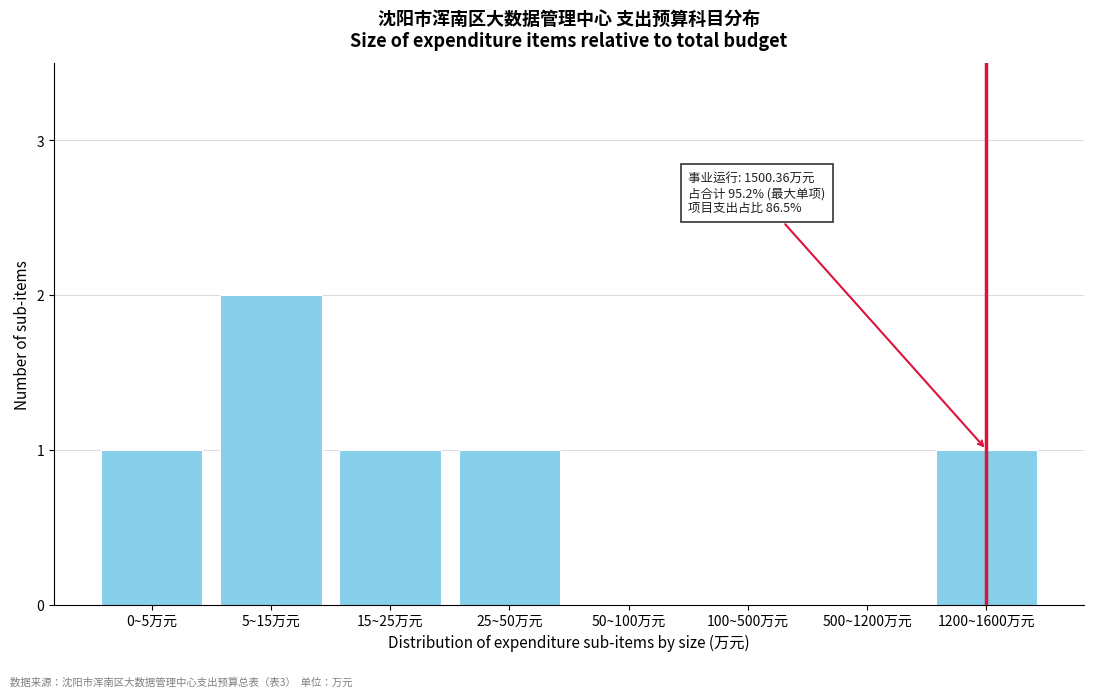

Reading right to left, what are all the values shown in this chart?

1200~1600万元=1	500~1200万元=0	100~500万元=0	50~100万元=0	25~50万元=1	15~25万元=1	5~15万元=2	0~5万元=1